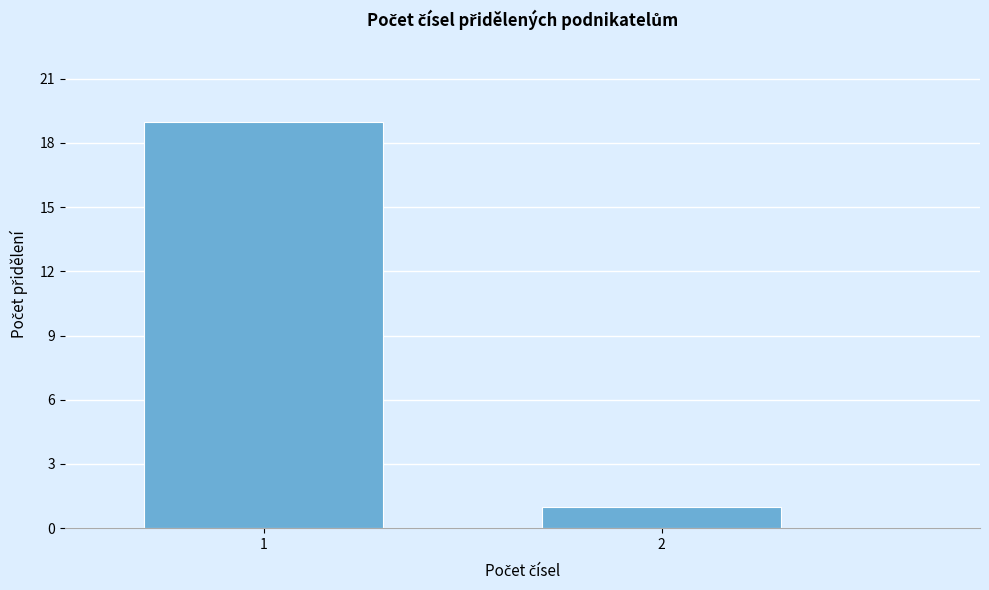

Reading left to right, what are all the values shown in this chart?

1=19	2=1